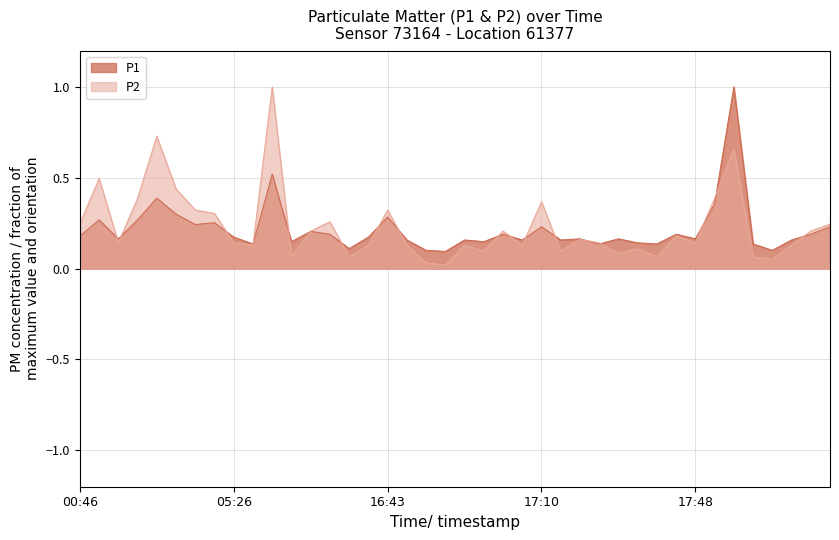

What is the difference between the maximum and minimum values in the P1 series?

0.9